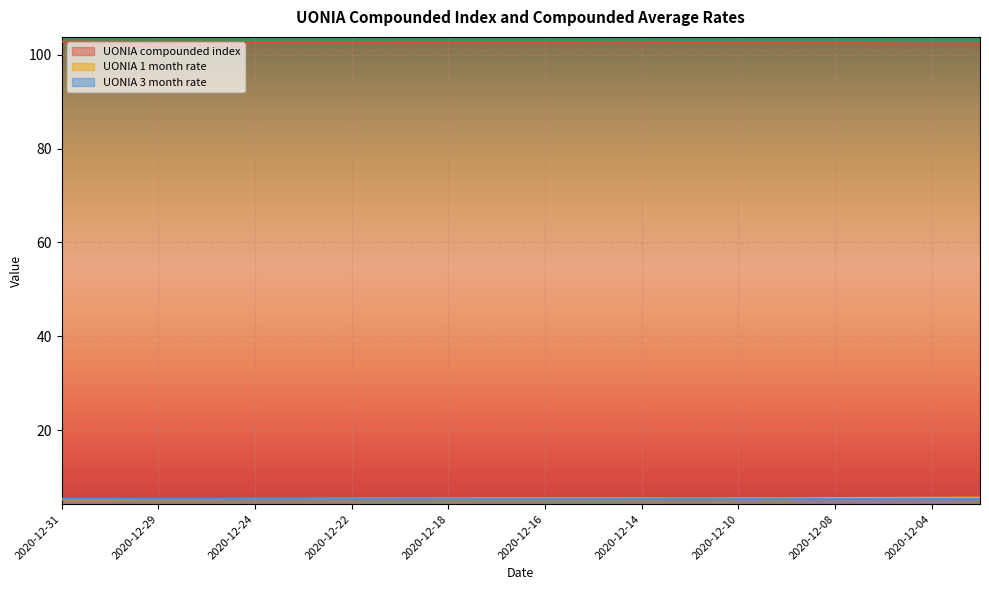

The UONIA 1 month rate series shows 3.7 at 2020-12-14. True or false?

False